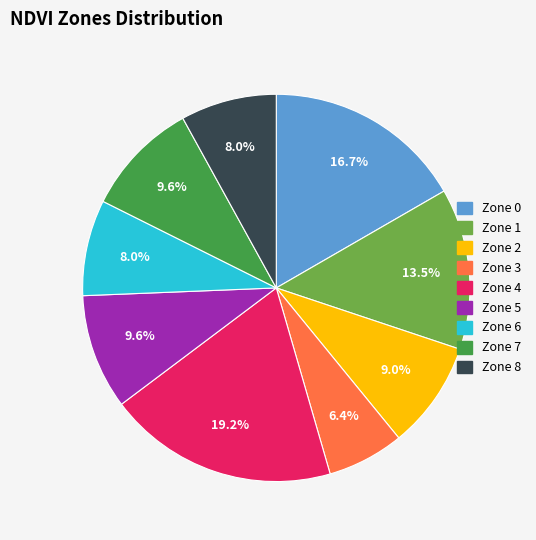

To the nearest percent, what portion does Zone 3 represent?

6%